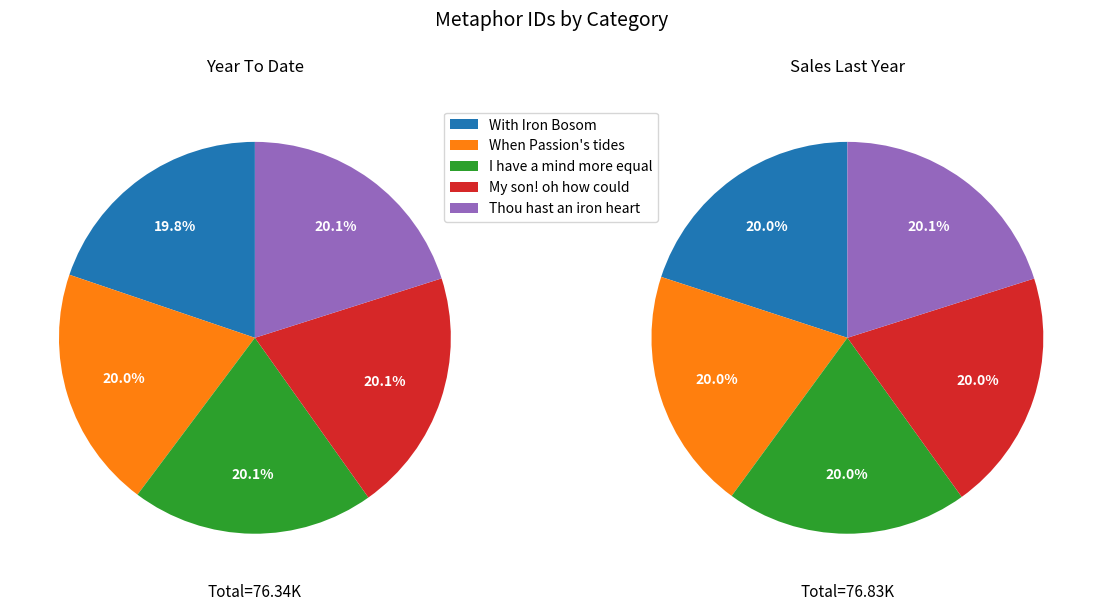

Is it true that Thou hast an iron heart is 27% of the pie?

False